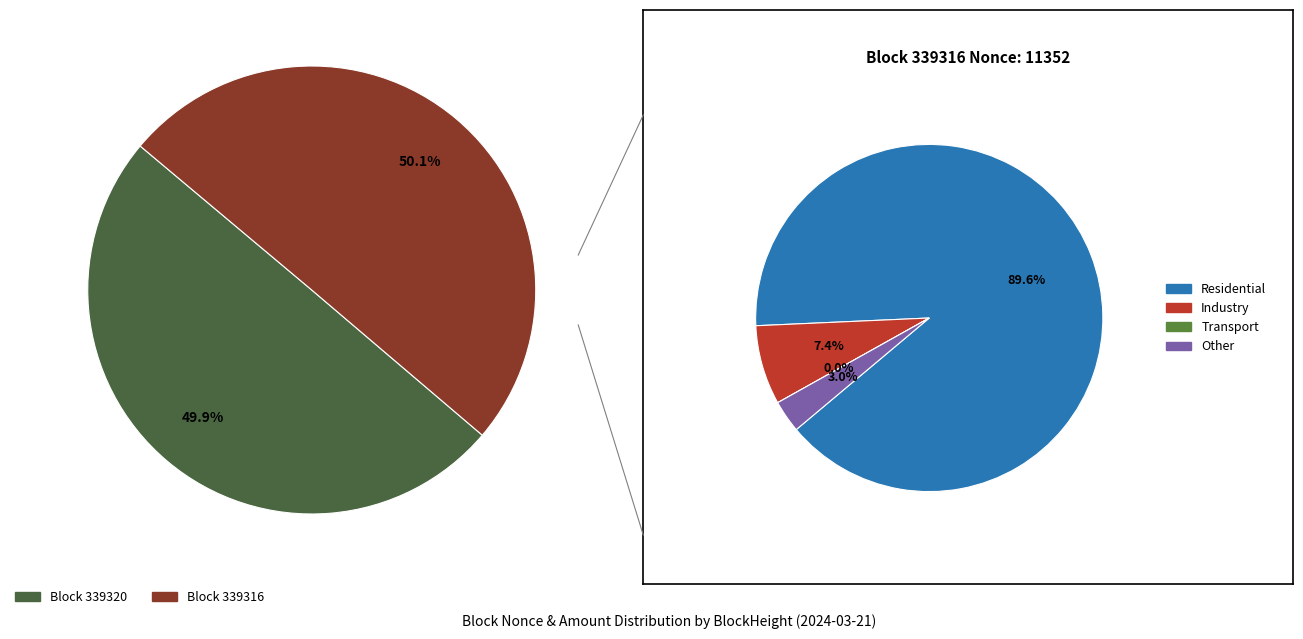

Count the number of slices in the pie.

2